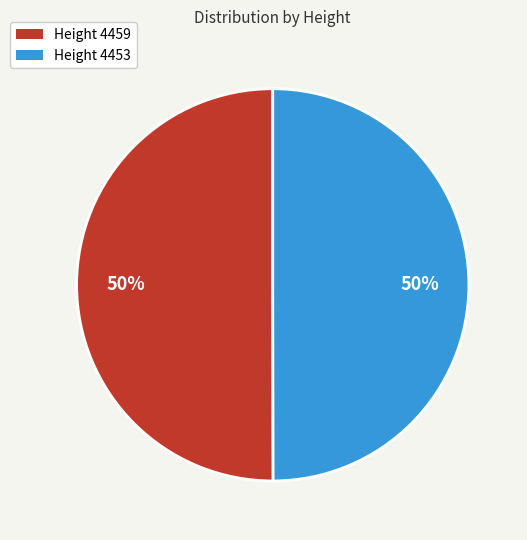

Is the sum of Height 4453 and Height 4459 greater than half?

Yes